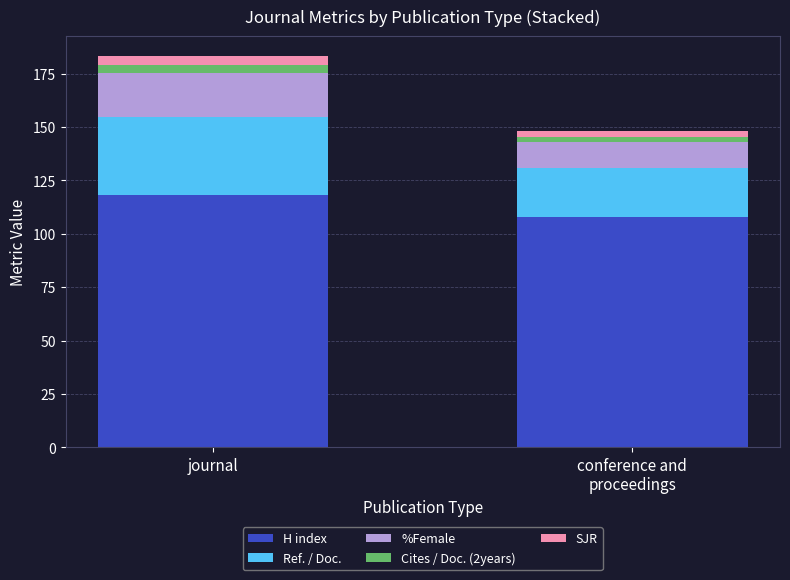

At which label does H index reach its peak?

journal